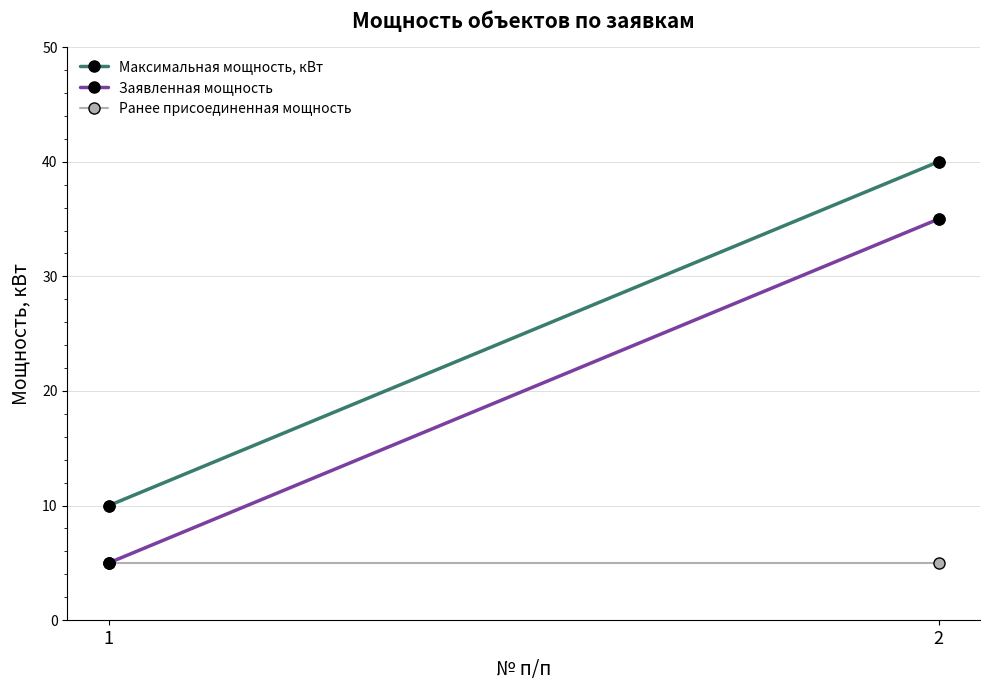

At which category is the sum across all series the highest?

2